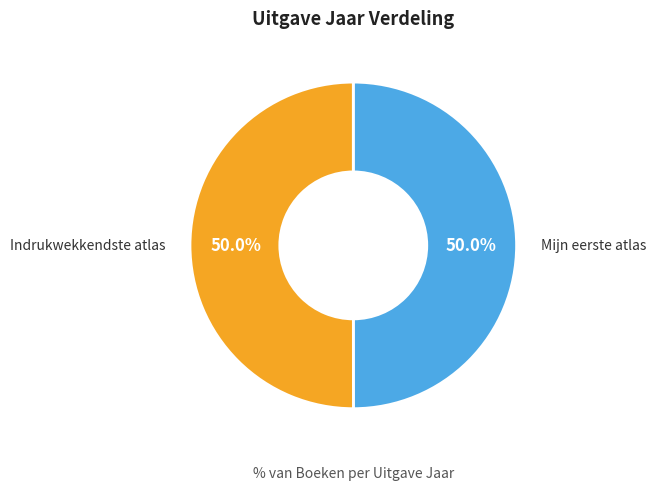

Which category accounts for the majority?

De indrukwekkendste atlas van de hele wereld